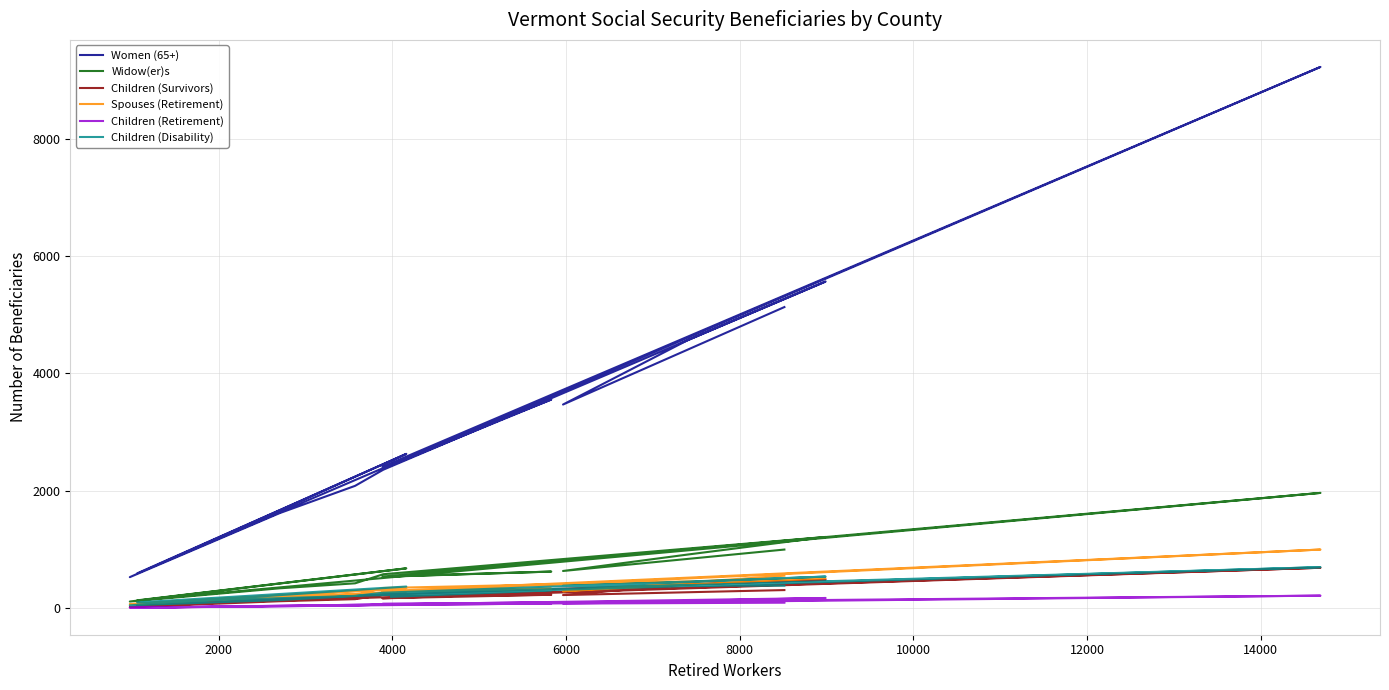

Which series has the largest total across all categories?

Women (65+)